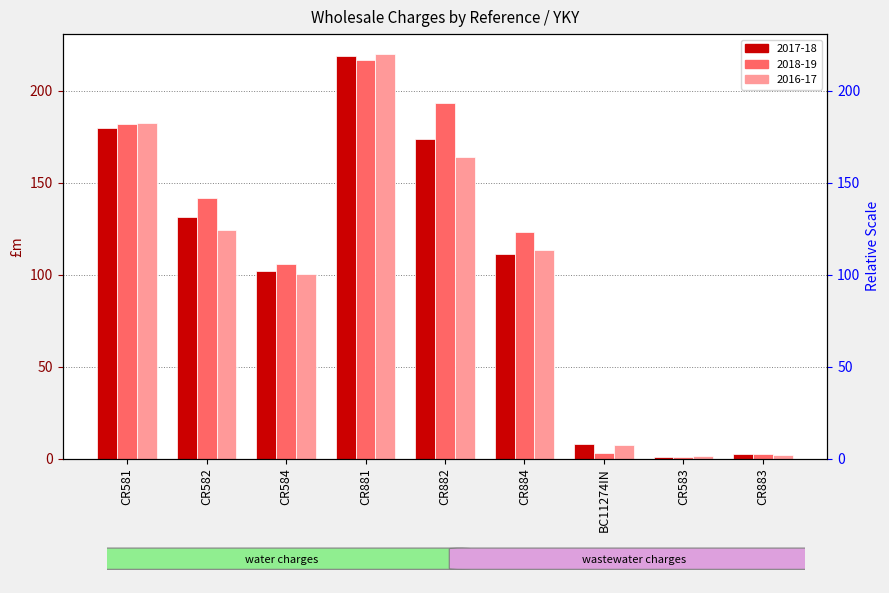

What is the label of the 8th bar from the left?

CR583